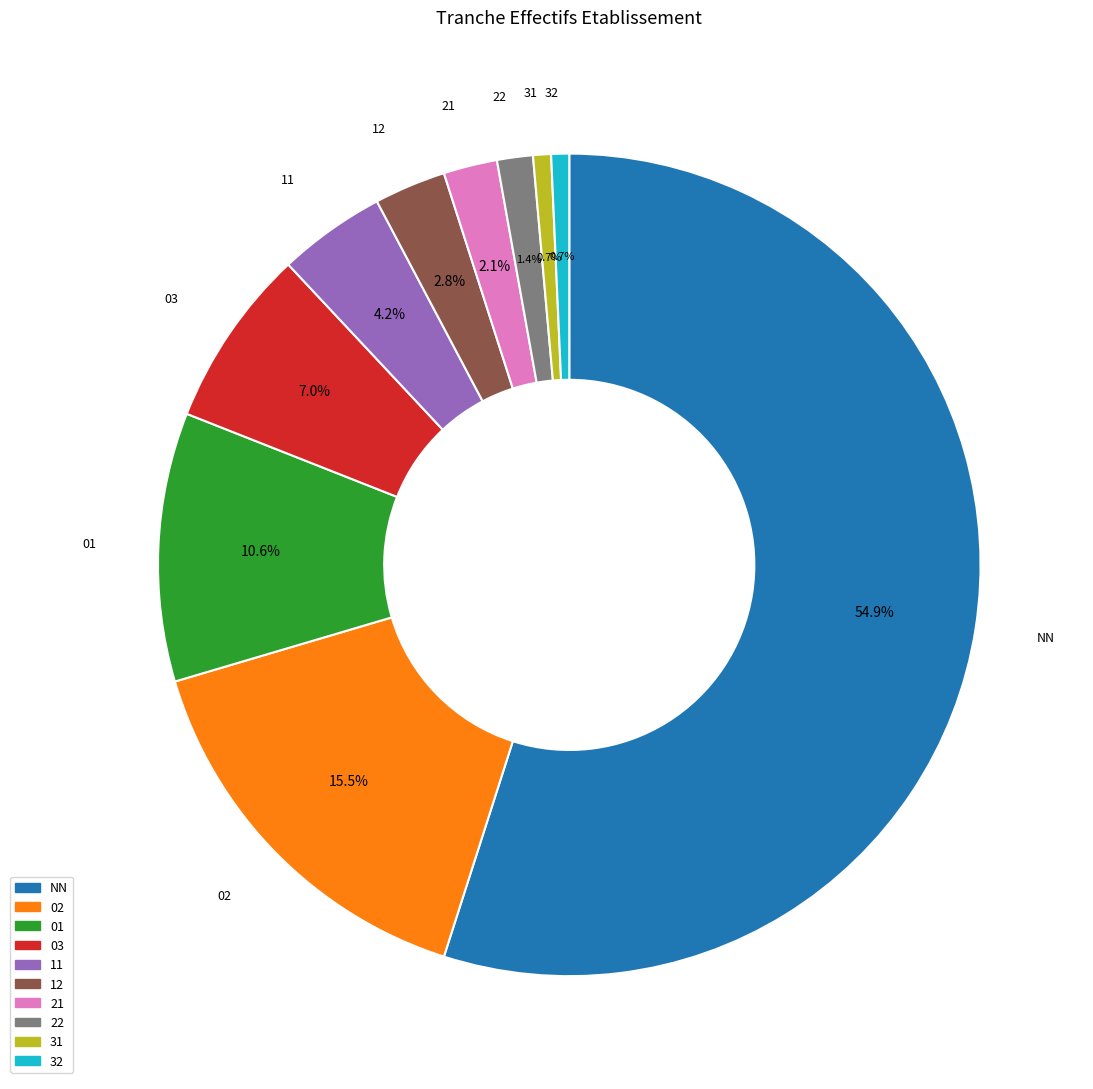

Is there a majority slice in this chart?

Yes